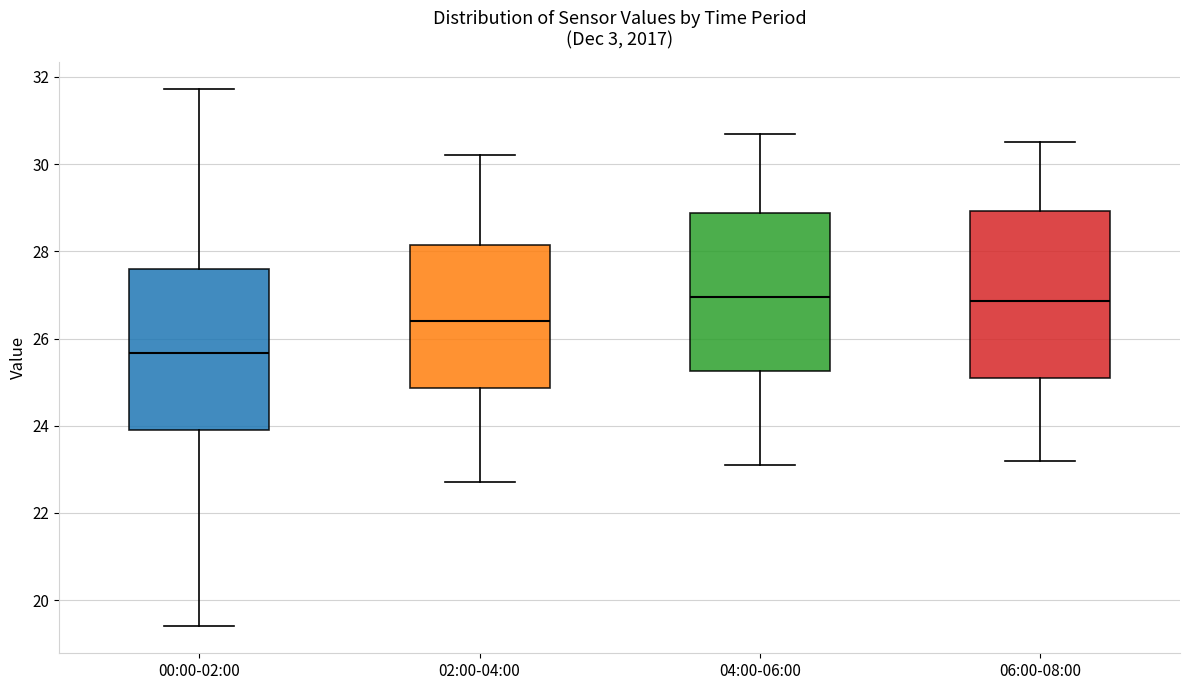

Where does the median line of the box for 06:00-08:00 sit on the y-axis? The values are not printed on the chart, so give them approximately, as read against the axis.

26.8